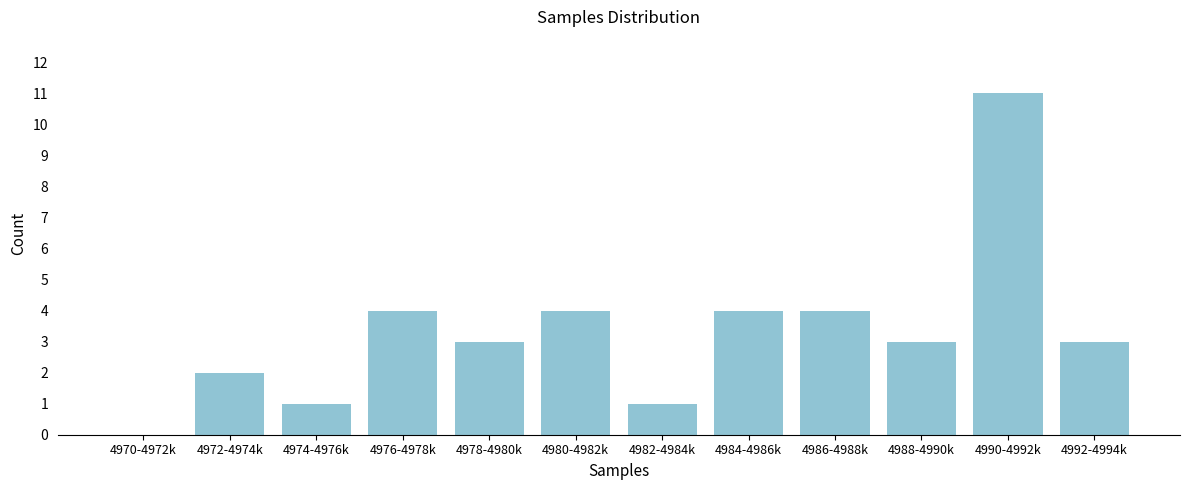

Reading right to left, extract all data points from this chart.

4992-4994k=3	4990-4992k=11	4988-4990k=3	4986-4988k=4	4984-4986k=4	4982-4984k=1	4980-4982k=4	4978-4980k=3	4976-4978k=4	4974-4976k=1	4972-4974k=2	4970-4972k=0